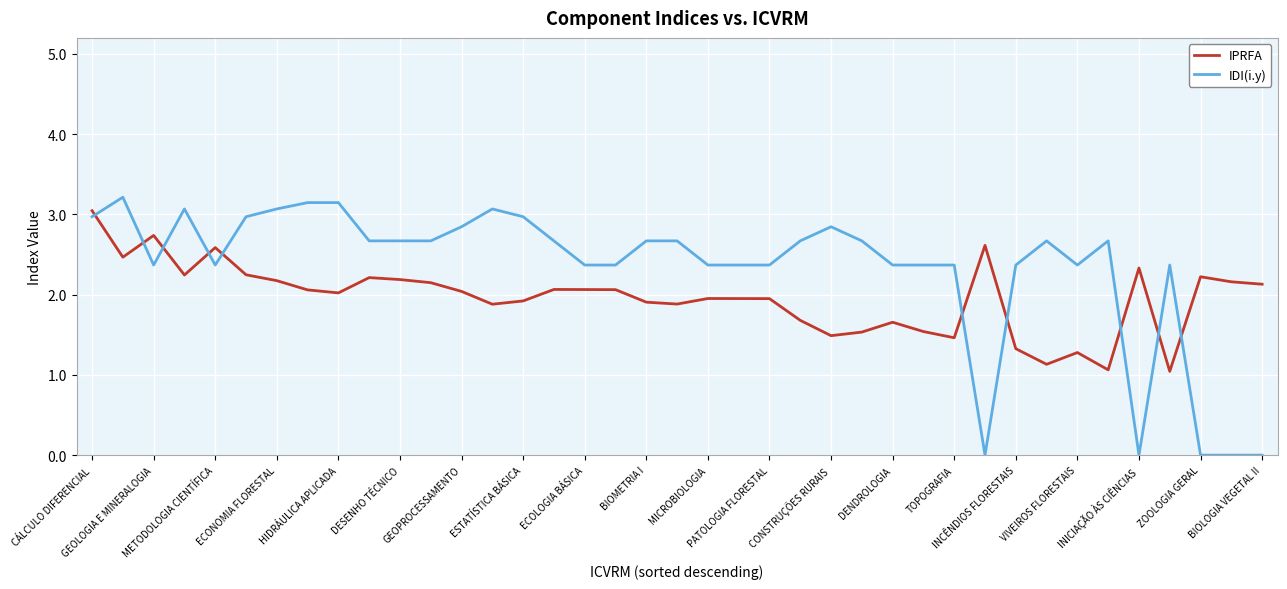

Which series ends up on top after the final intersection of IDI(i.y) and IPRFA?

IPRFA